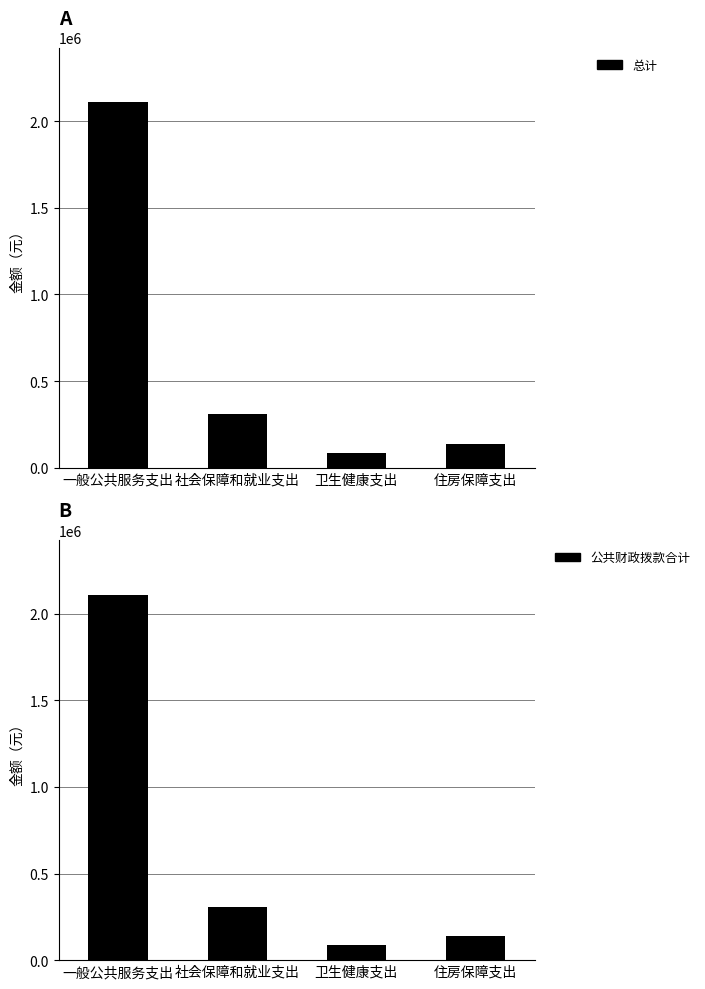

Is it true that 总计 equals 85306 at 卫生健康支出?

True